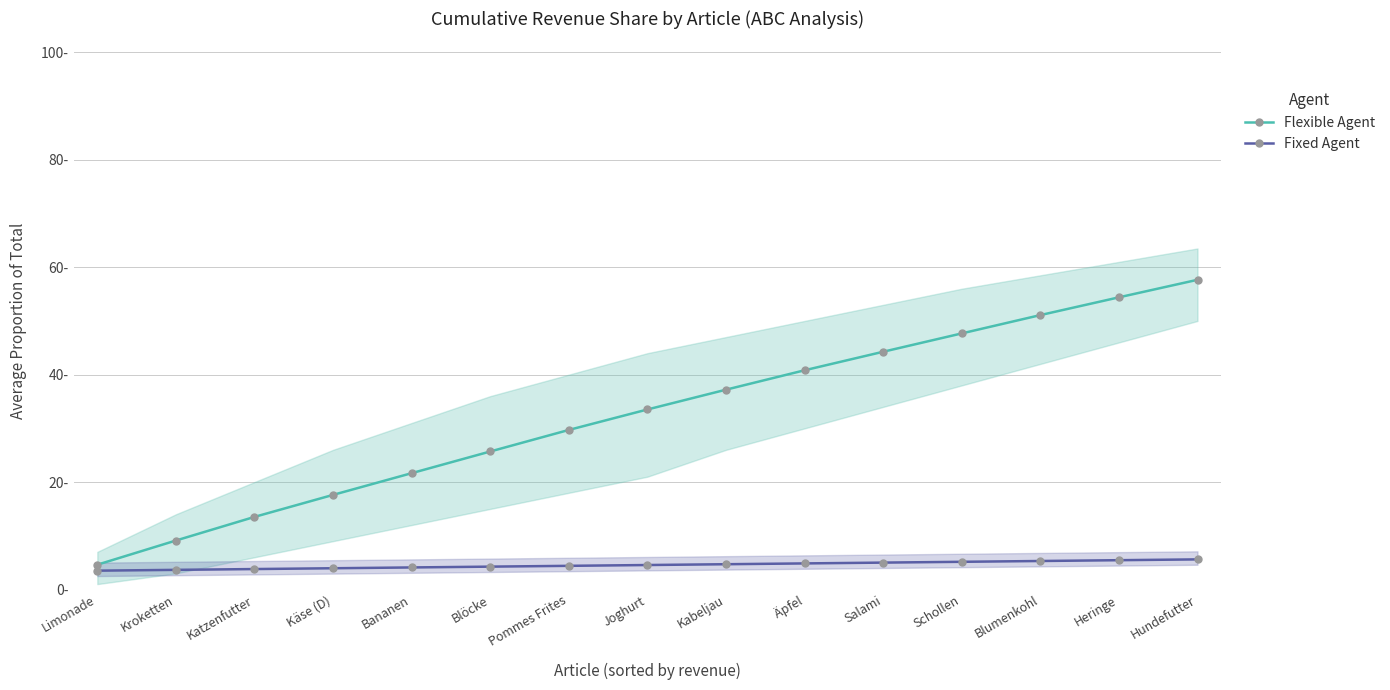

True or false: Flexible Agent has a value of 37.2 at Kabeljau.

True